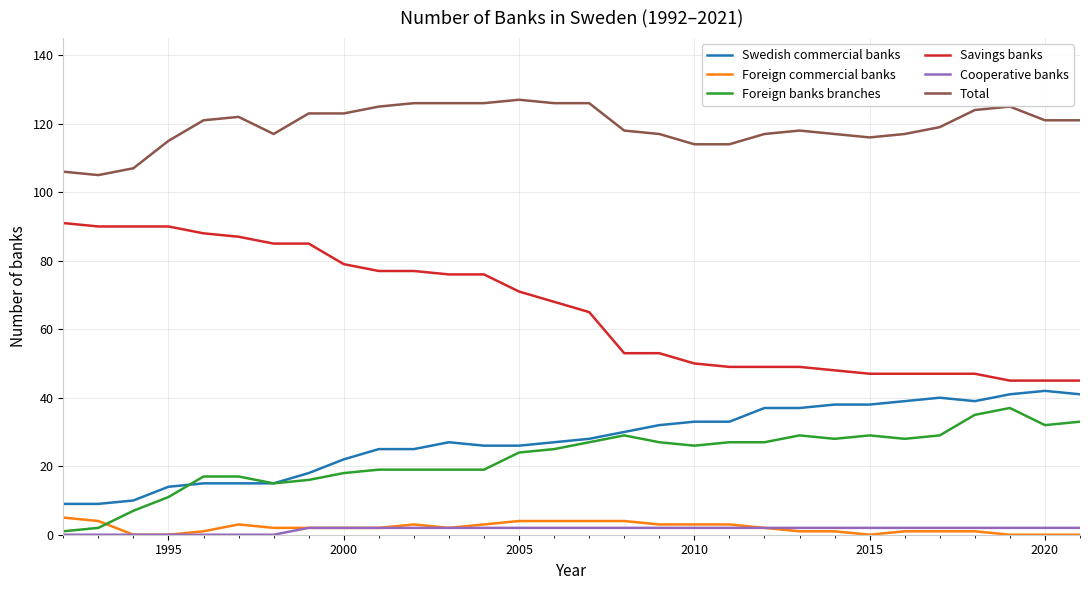

Which series has the largest total across all categories?

Total